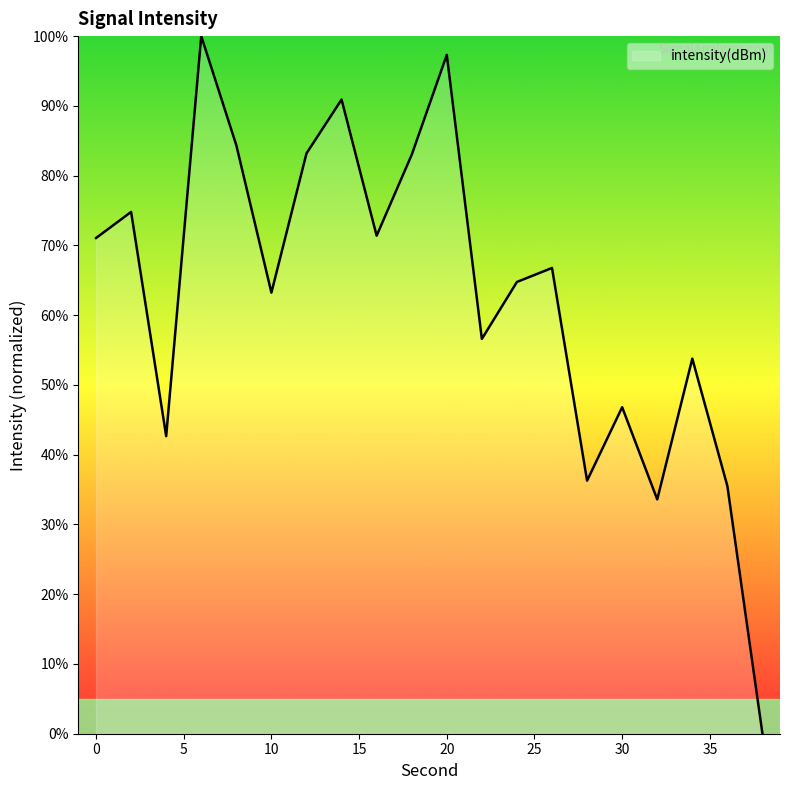

How many values are below 66?

10